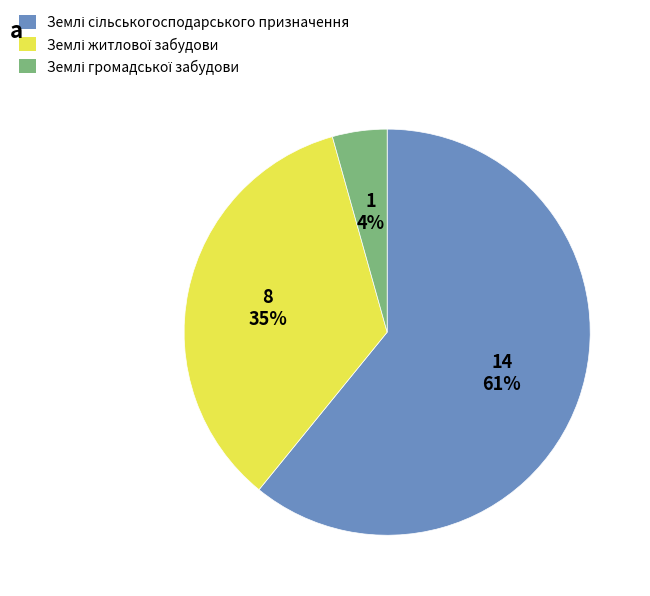

Is there a majority slice in this chart?

Yes